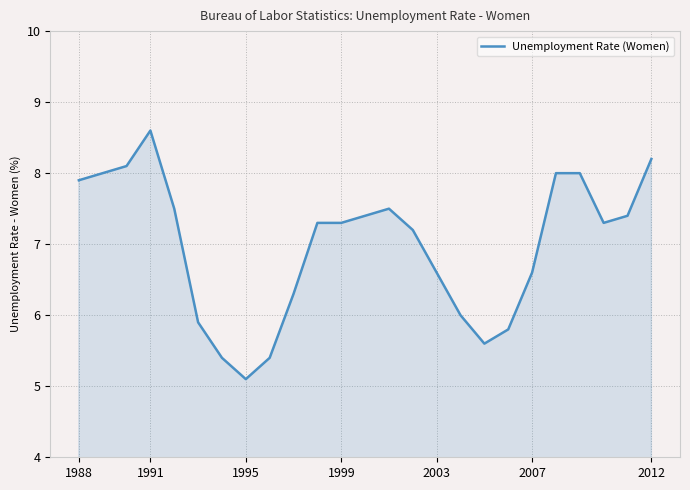

Reading left to right, what are all the values shown in this chart?

7.9	8.0	8.1	8.6	7.5	5.9	5.4	5.1	5.4	6.3	7.3	7.3	7.4	7.5	7.2	6.6	6.0	5.6	5.8	6.6	8.0	8.0	7.3	7.4	8.2